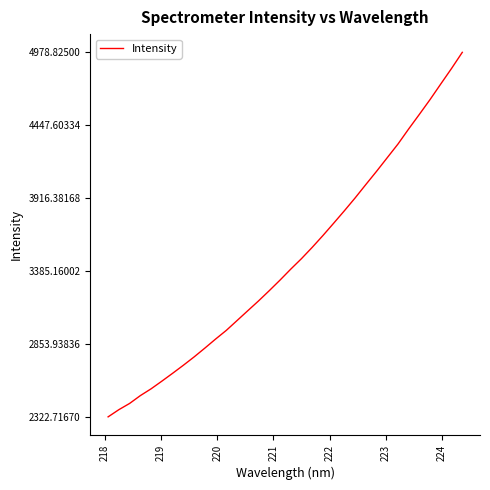

How many lines are shown in the chart?

1